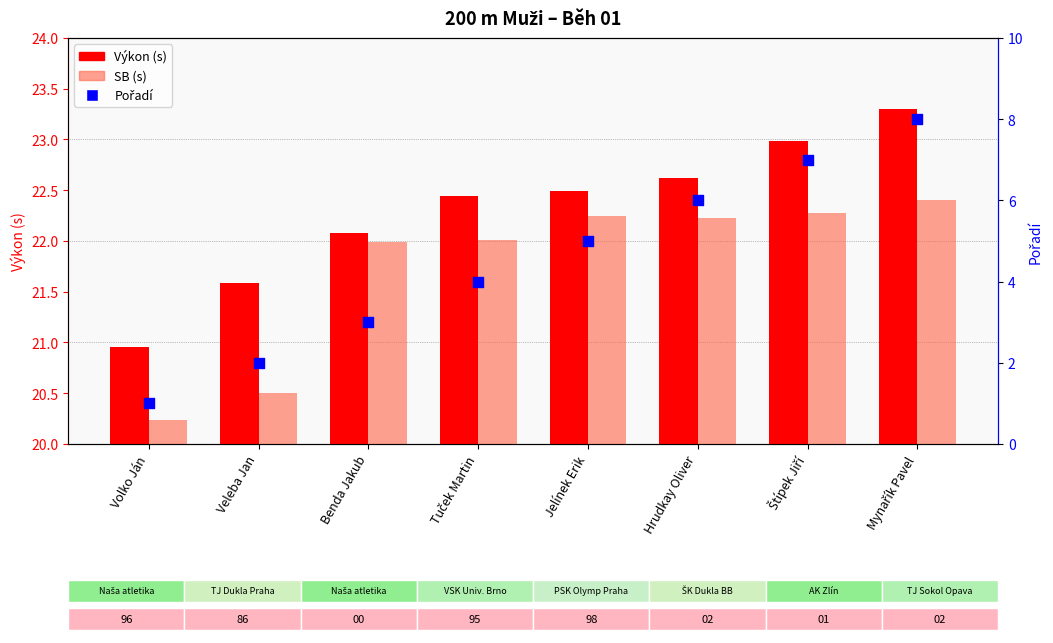

What is the total value across all series at Tuček Martin?

48.5